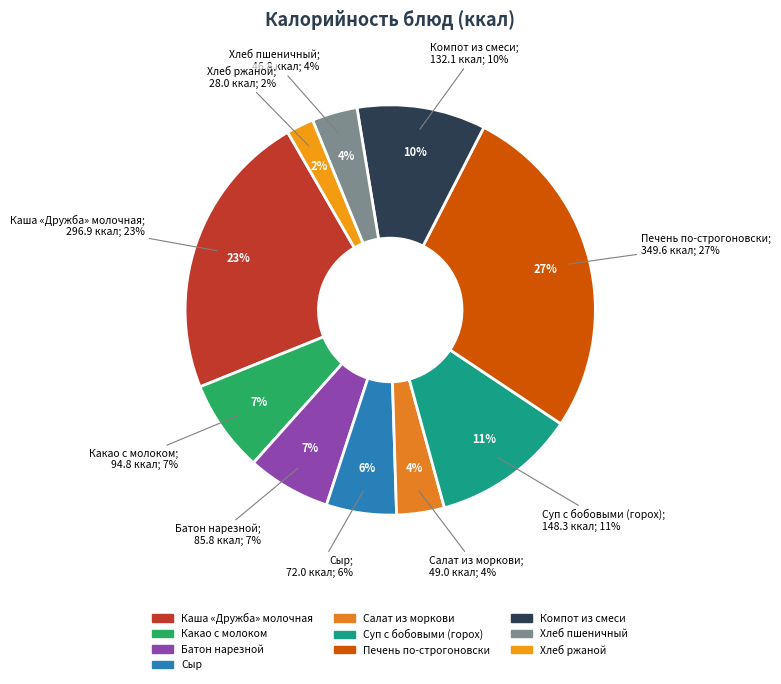

What is the change in value from Какао с молоком to Суп с бобовыми (горох)?

+53.5